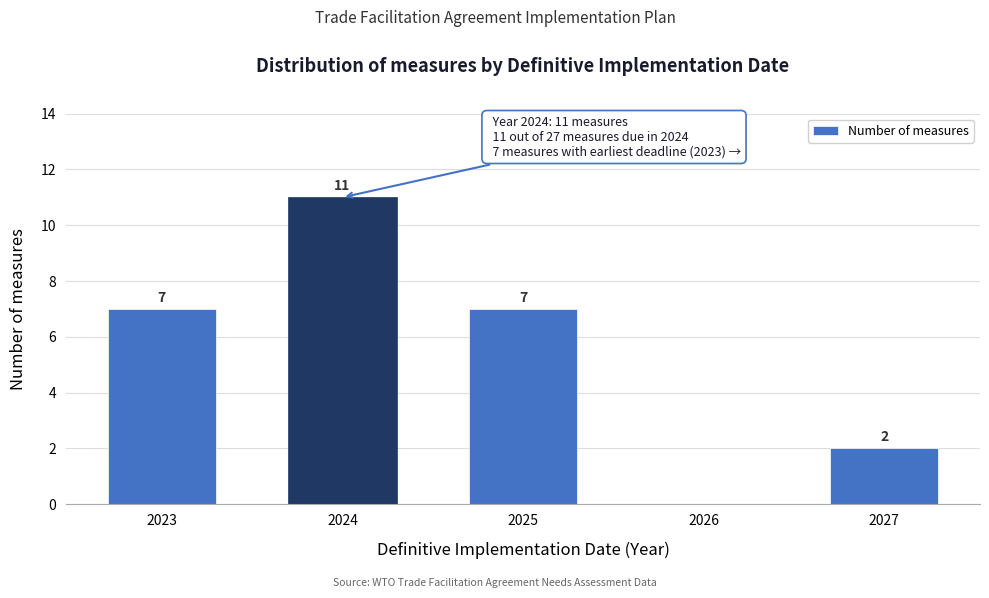

Reading left to right, list all the values displayed in this chart.

2023=7	2024=11	2025=7	2026=0	2027=2